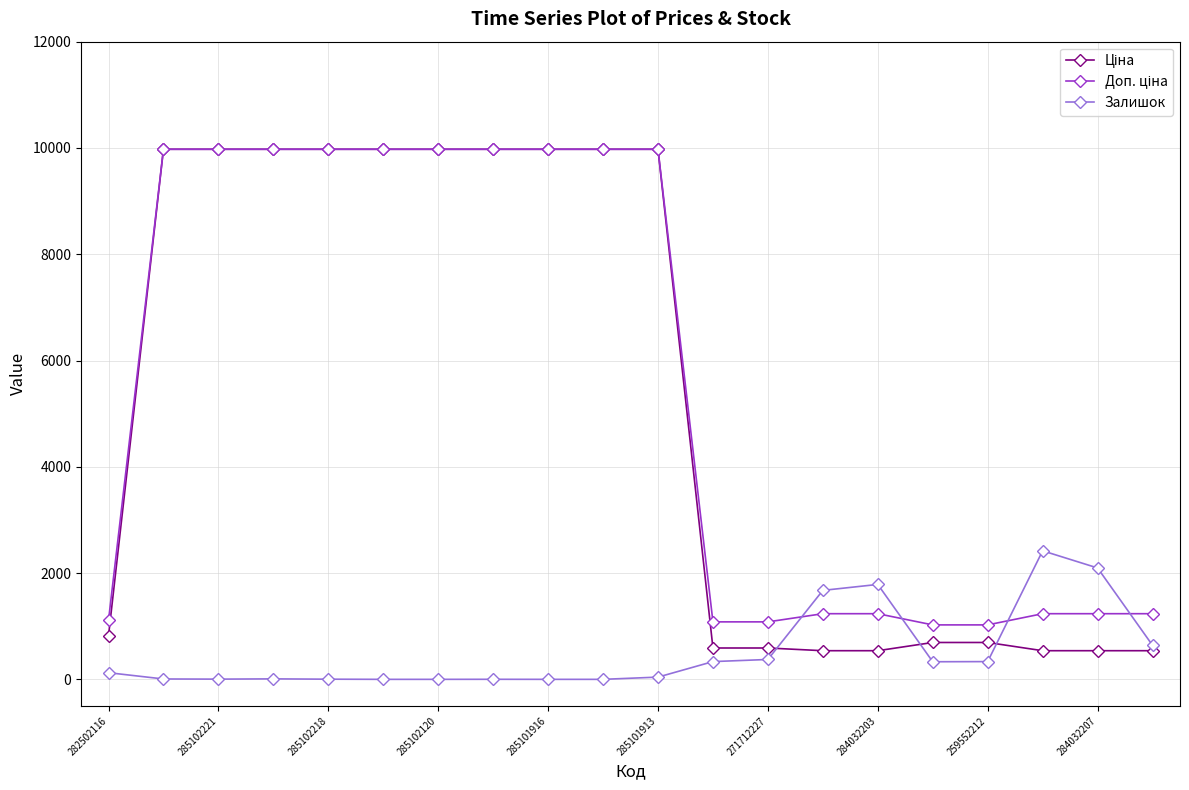

At how many categories does at least one series exceed 8766?

10